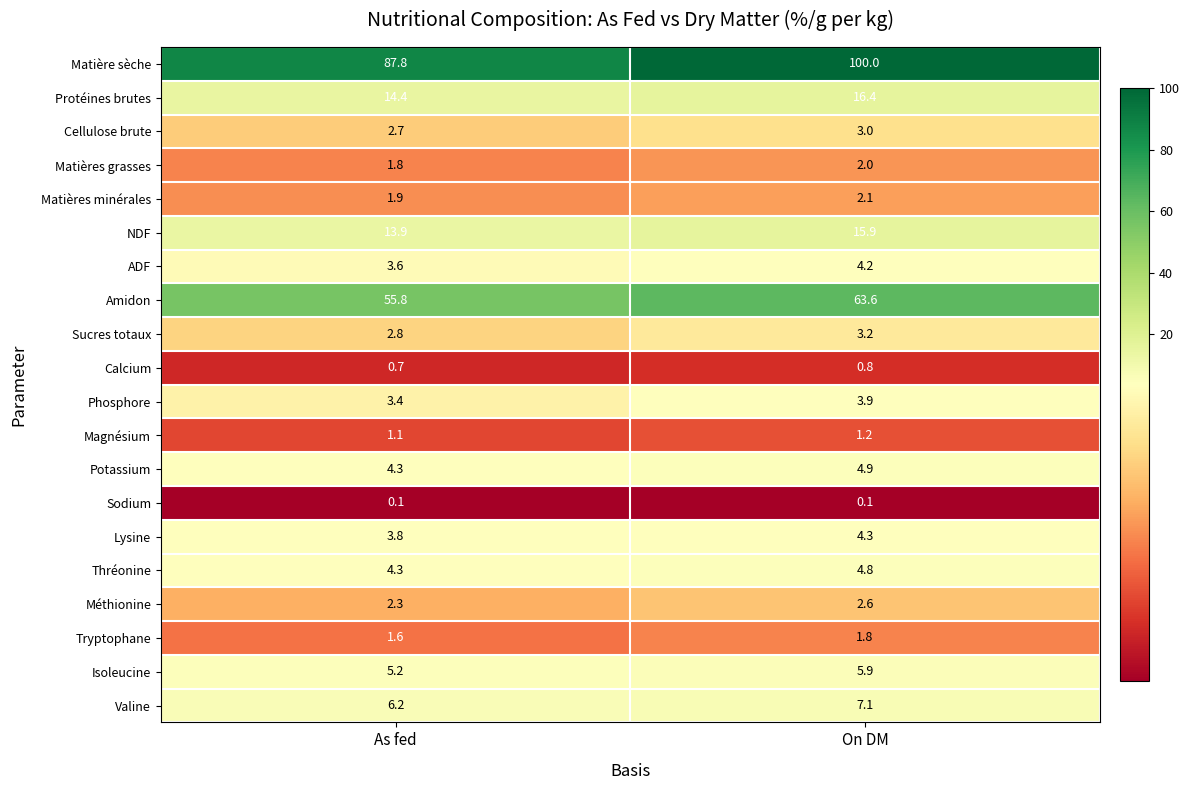

The value of Protéines brutes at As fed is 19.8. True or false?

False